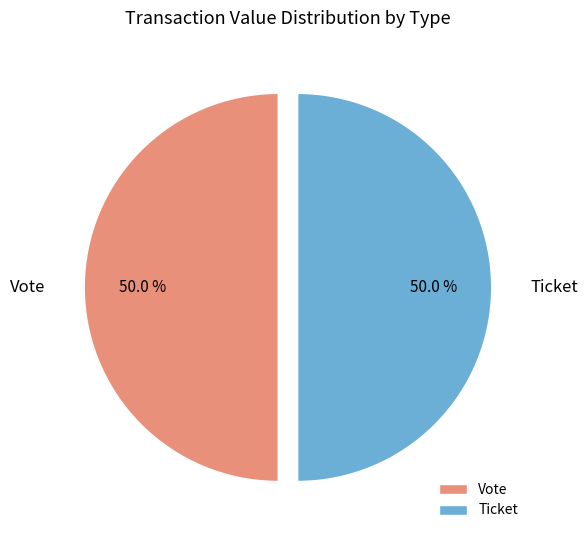

How many segments does this pie chart have?

2